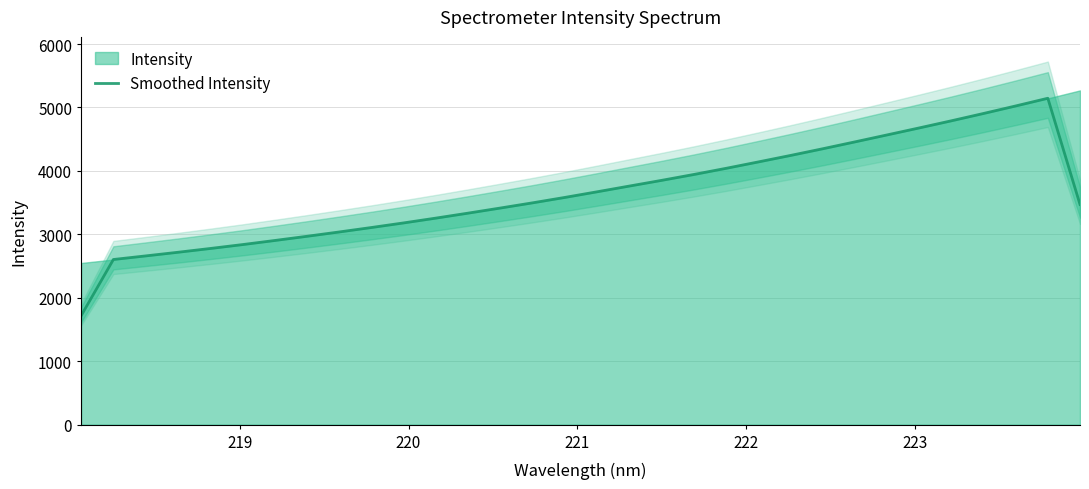

Does the chart display data point markers on the line(s)?

No